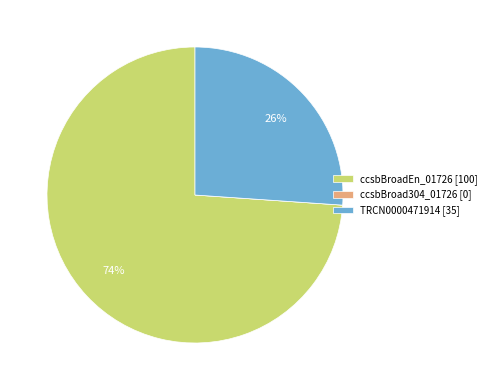

To the nearest percent, what percentage of the pie is TRCN0000471914 [35]?

26%